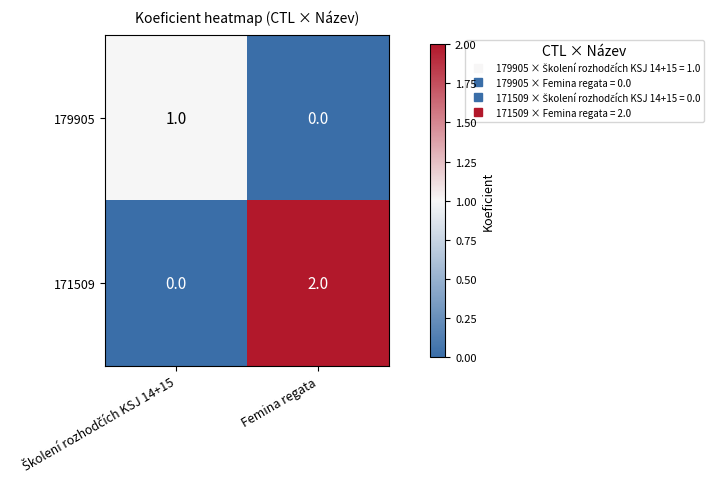

Which series has the widest spread of values?

171509